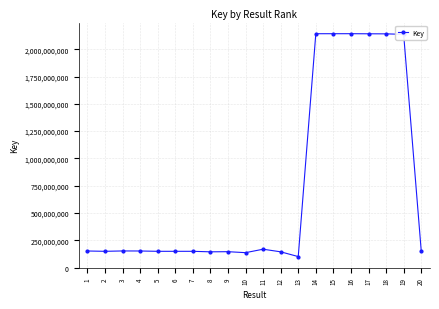

True or false: the data has more than 2 interior local peaks.

True